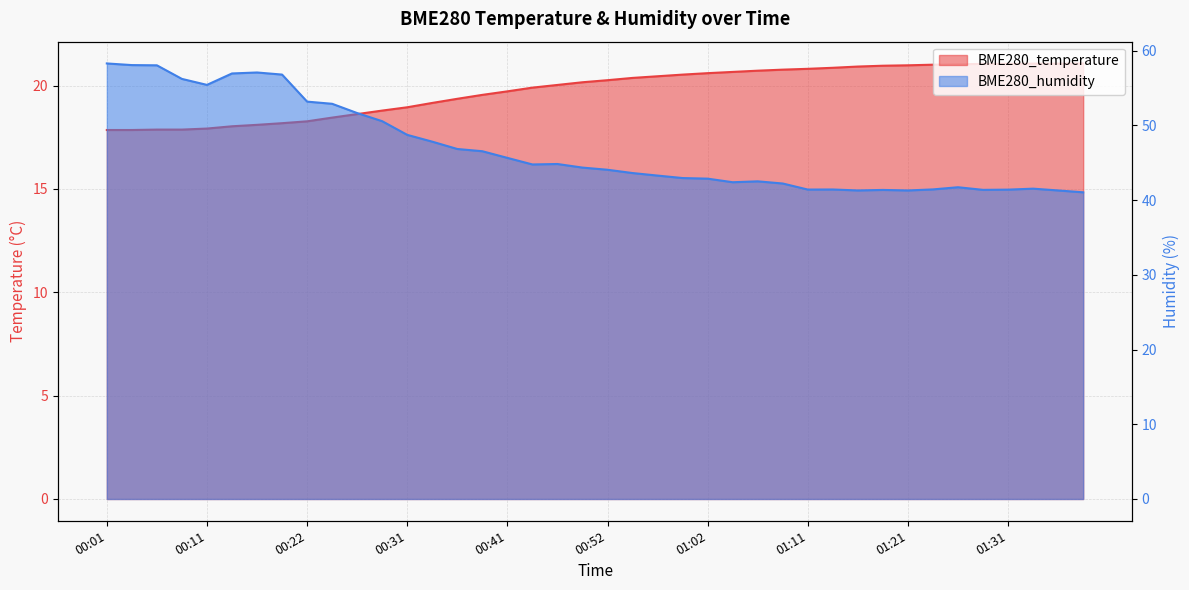

Reading left to right, transcribe all the data shown in this chart.

BME280_temperature: 17.9	17.9	17.9	17.9	17.9	18.0	18.1	18.2	18.3	18.4	18.6	18.8	18.9	19.2	19.4	19.6	19.7	19.9	20.0	20.2	20.3	20.4	20.4	20.5	20.6	20.7	20.7	20.8	20.8	20.9	20.9	21.0	21.0	21.0	21.0	21.1	21.1	21.1	21.1	21.1
BME280_humidity: 58.3	58.1	58.0	56.2	55.4	57.0	57.1	56.8	53.2	52.9	51.7	50.6	48.7	47.8	46.9	46.5	45.7	44.8	44.8	44.4	44.1	43.6	43.3	43.0	42.9	42.4	42.5	42.2	41.4	41.4	41.3	41.4	41.3	41.4	41.7	41.4	41.4	41.5	41.3	41.0